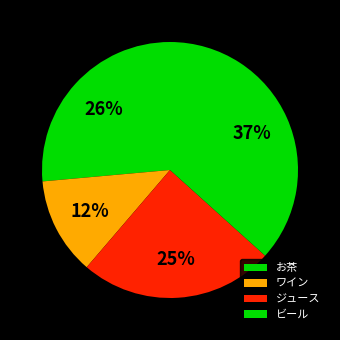

Does ワイン represent more than half of the total?

No